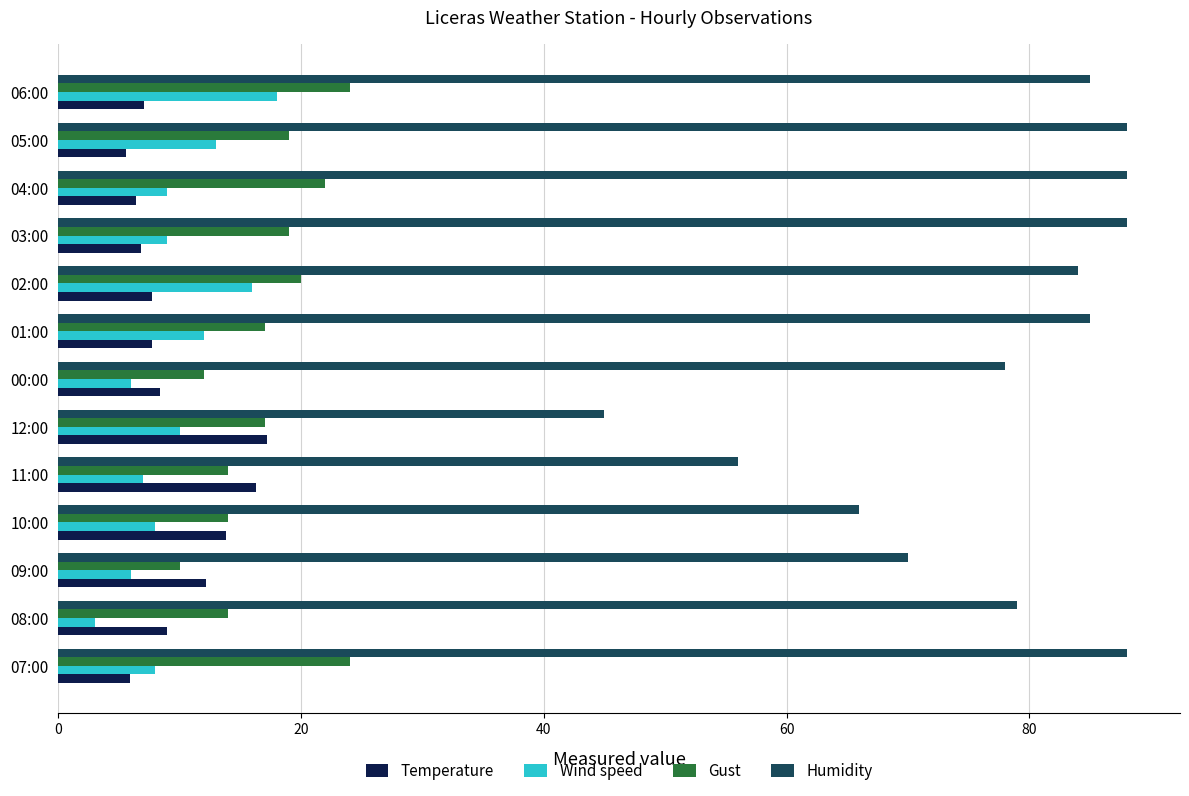

Is it true that Humidity equals 84.0 at 02:00?

True